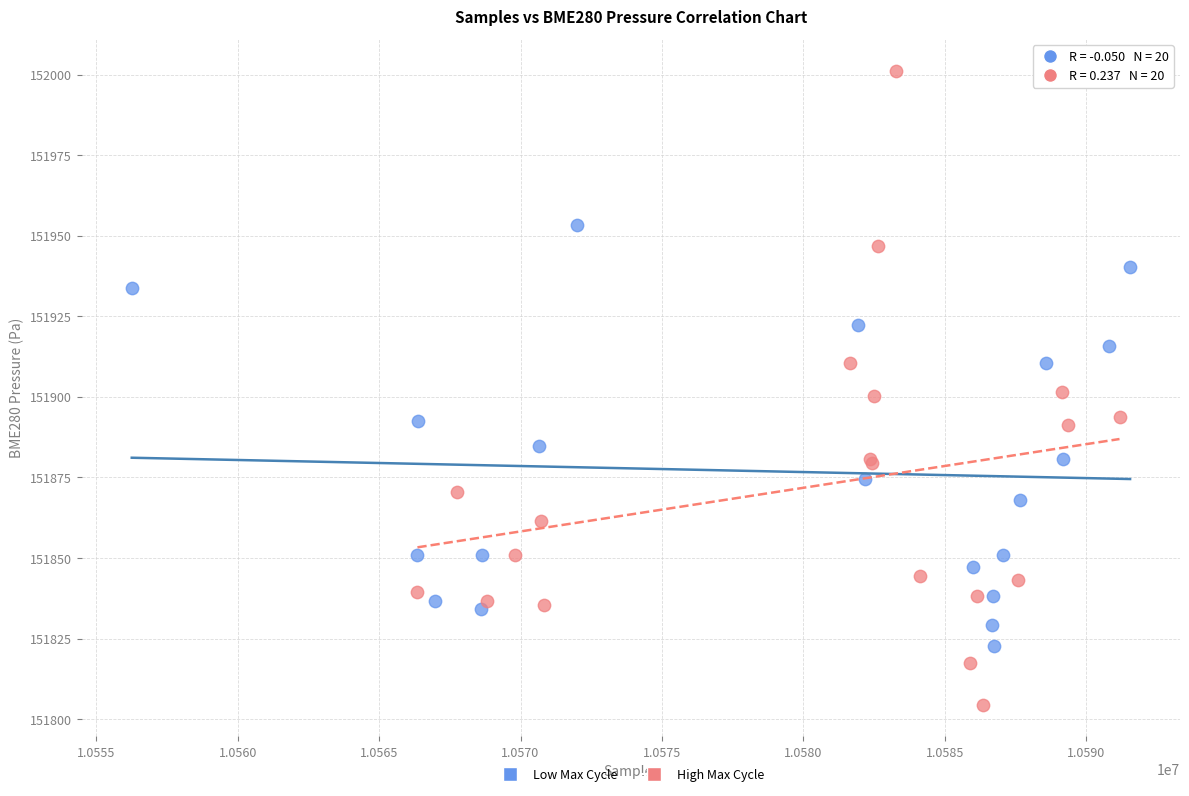

Which series contains the highest Y value?

High Max Cycle